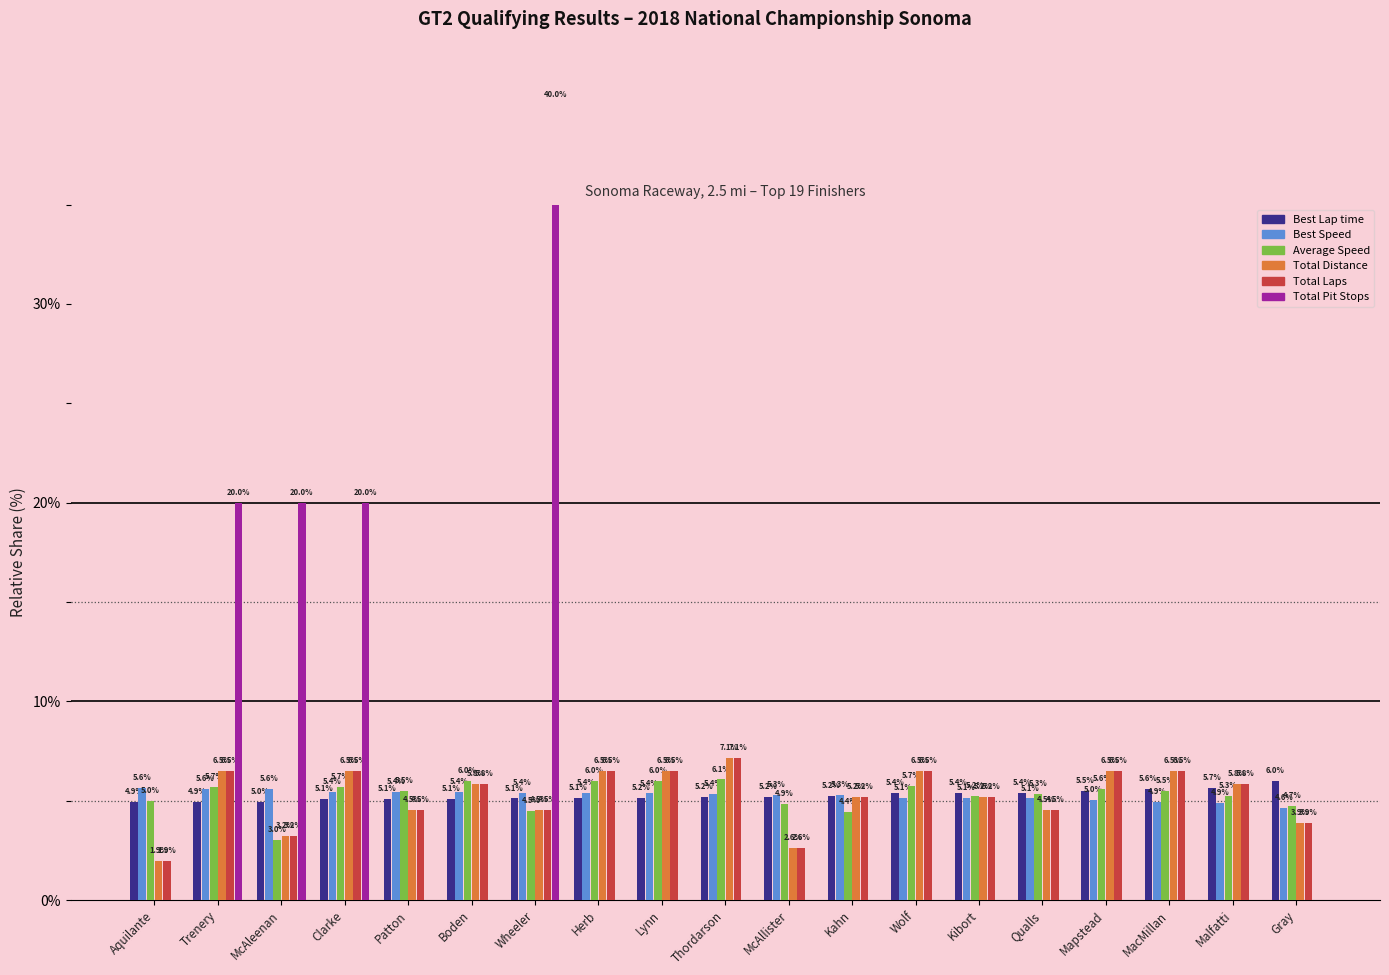

Which series has the largest range (max minus min)?

Total Pit Stops